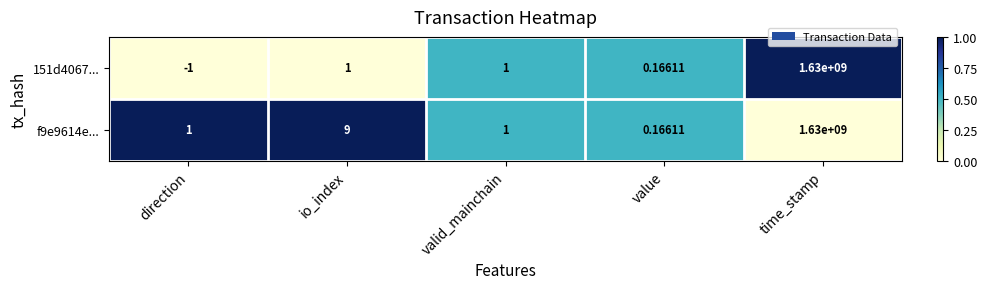

Which series has the largest total across all categories?

f9e9614e...